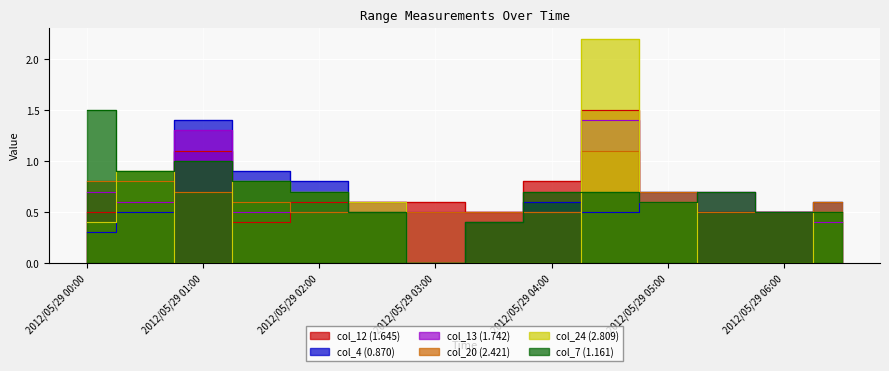

Where is the first local minimum for col_4 (0.870)?

2012/05/29 03:00